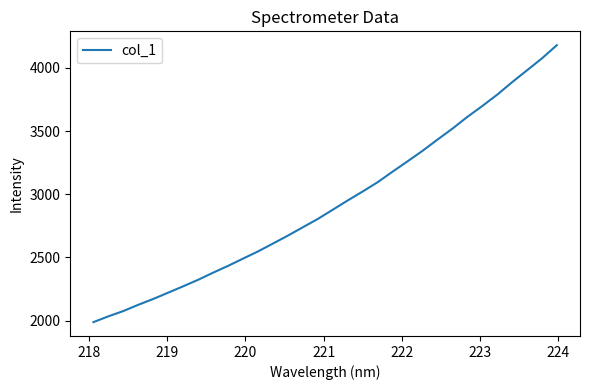

Is this an area chart (filled region under the line)?

No